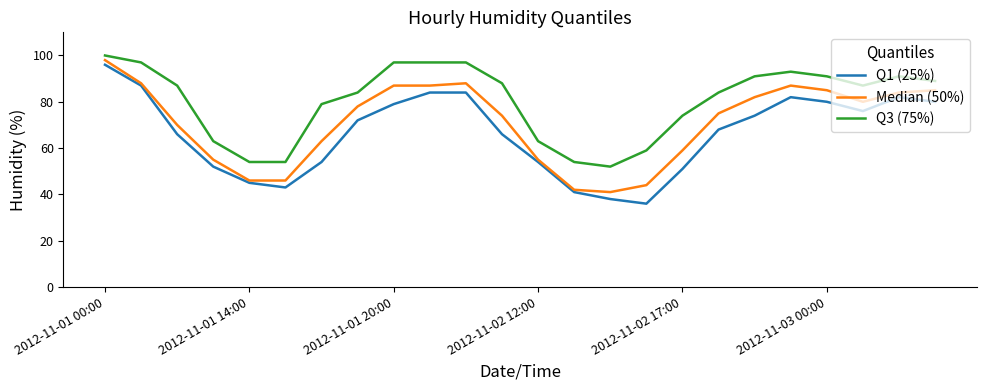

Which series has the largest total across all categories?

Q3 (75%)